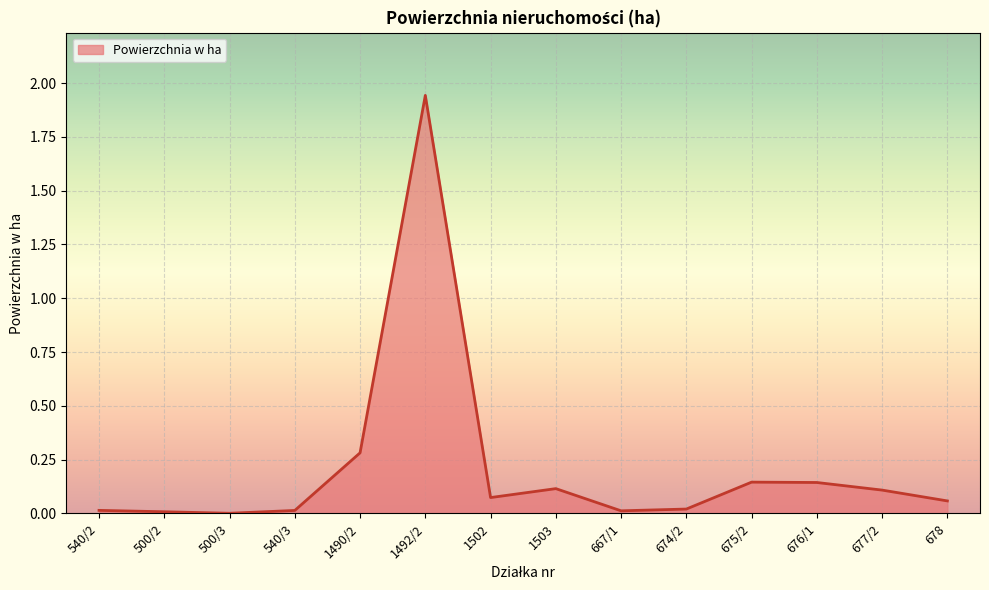

What position from the right is 1490/2?

10